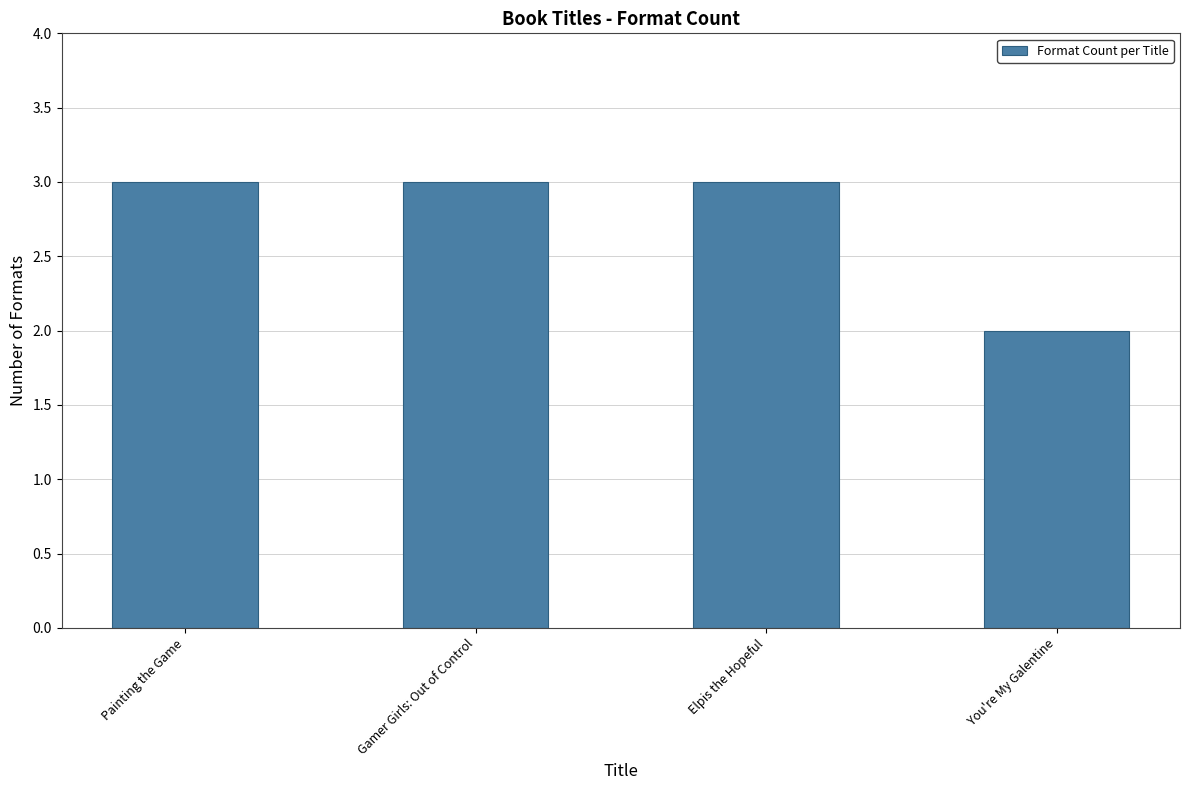

What is the maximum value shown in the chart?

3